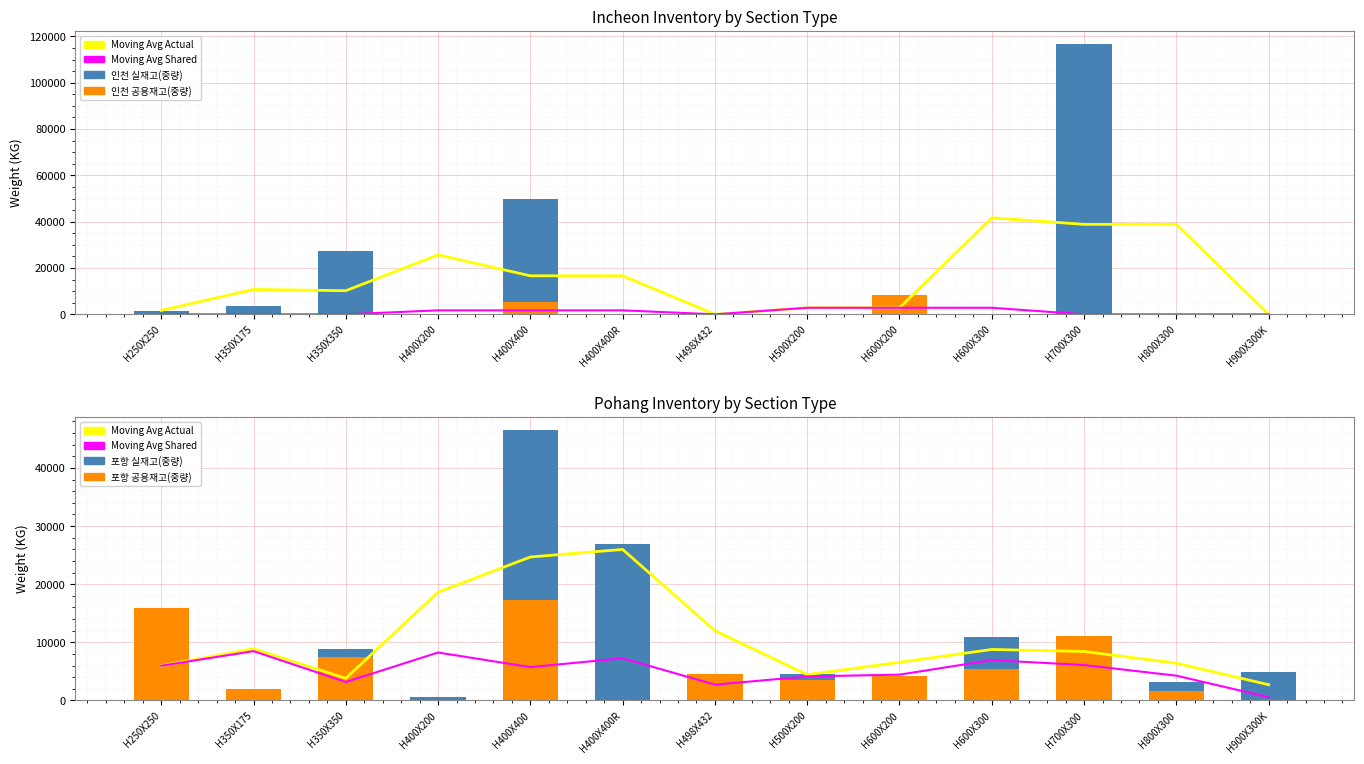

Which category has the highest value across all series?

H700X300